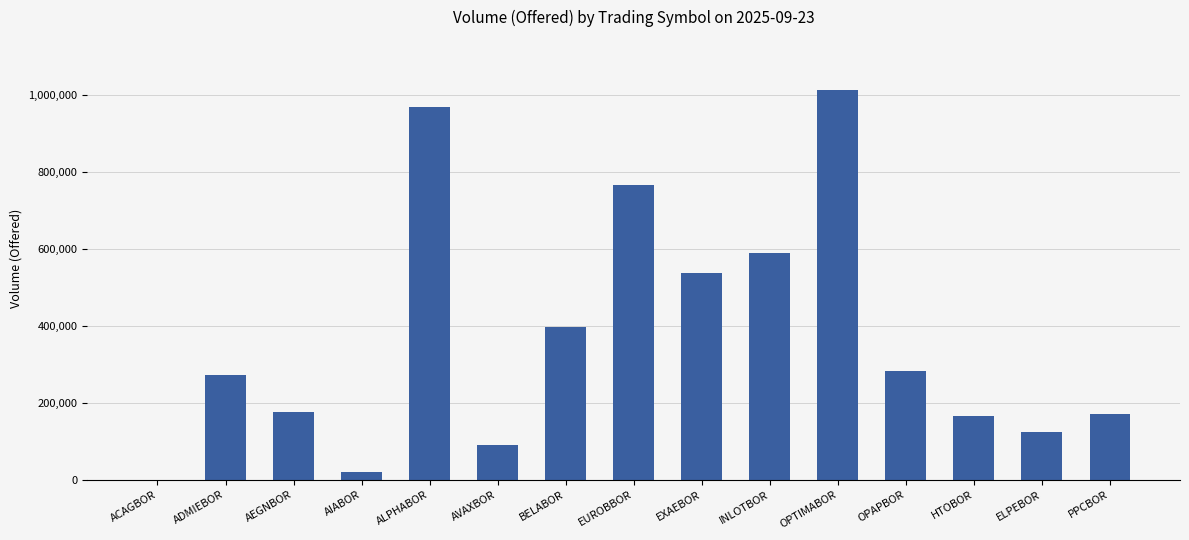

Which category has the highest value across all series?

OPTIMABOR